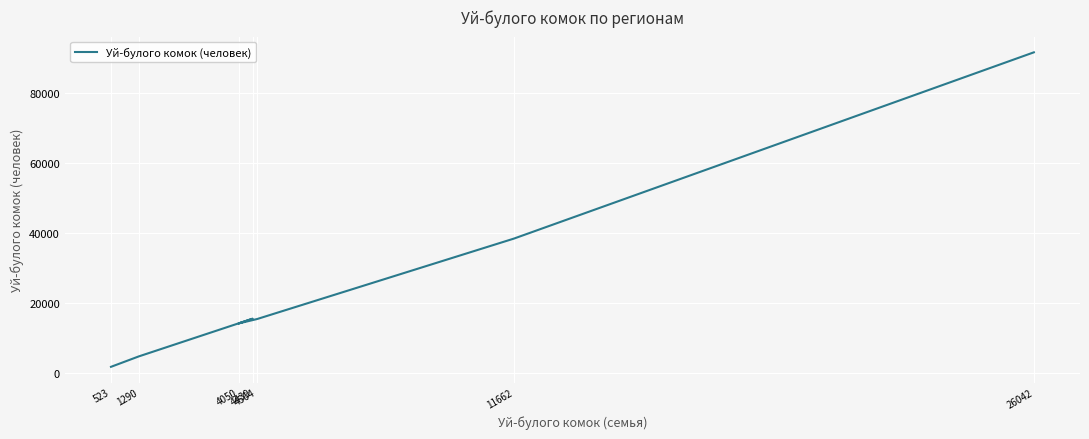

The value at 523 is 355. True or false?

False